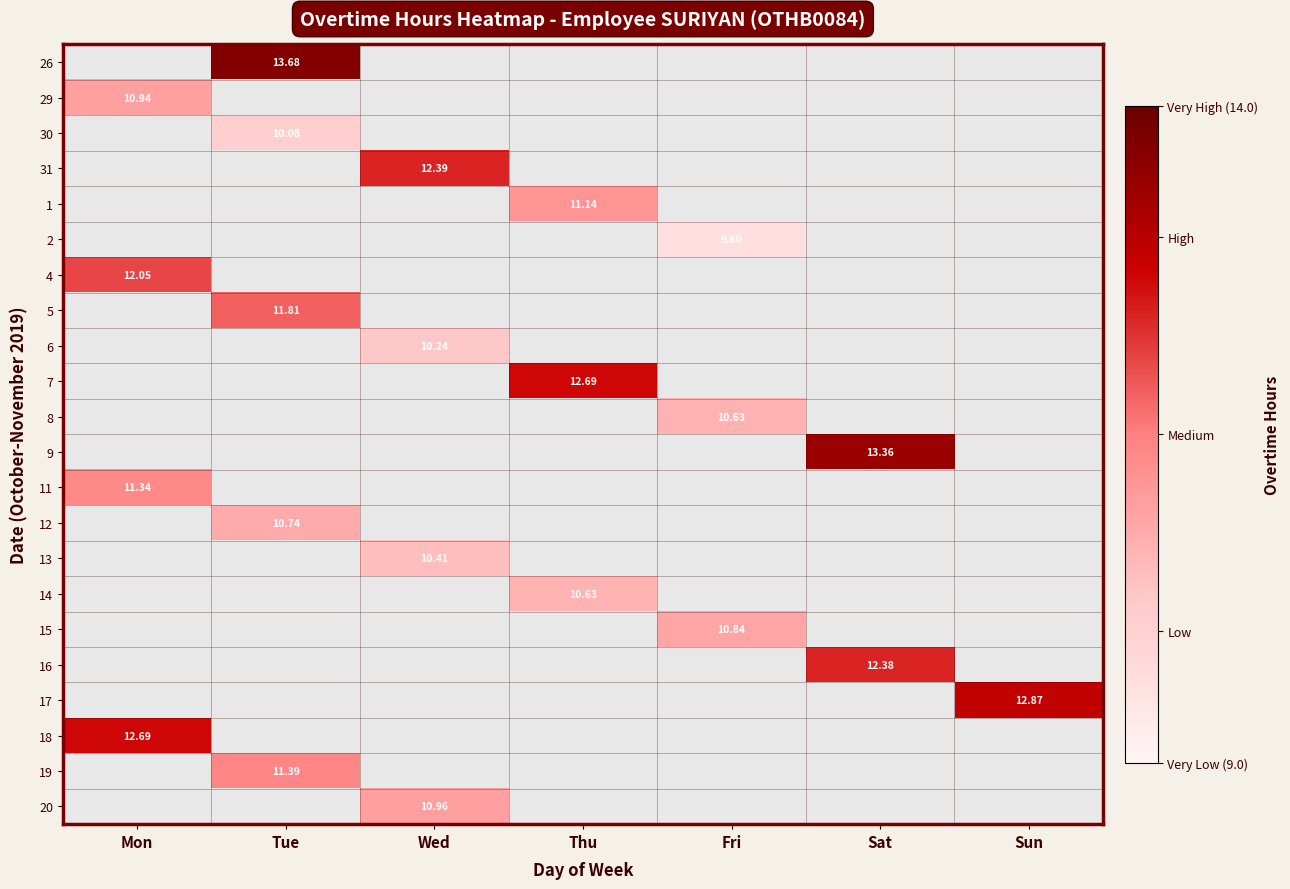

Which category has the highest value across all series?

Tue